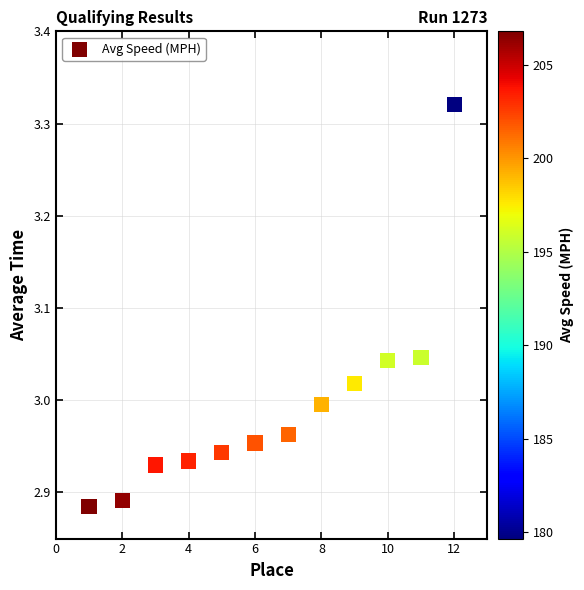

What is the range of X values (max minus min)?

11.0